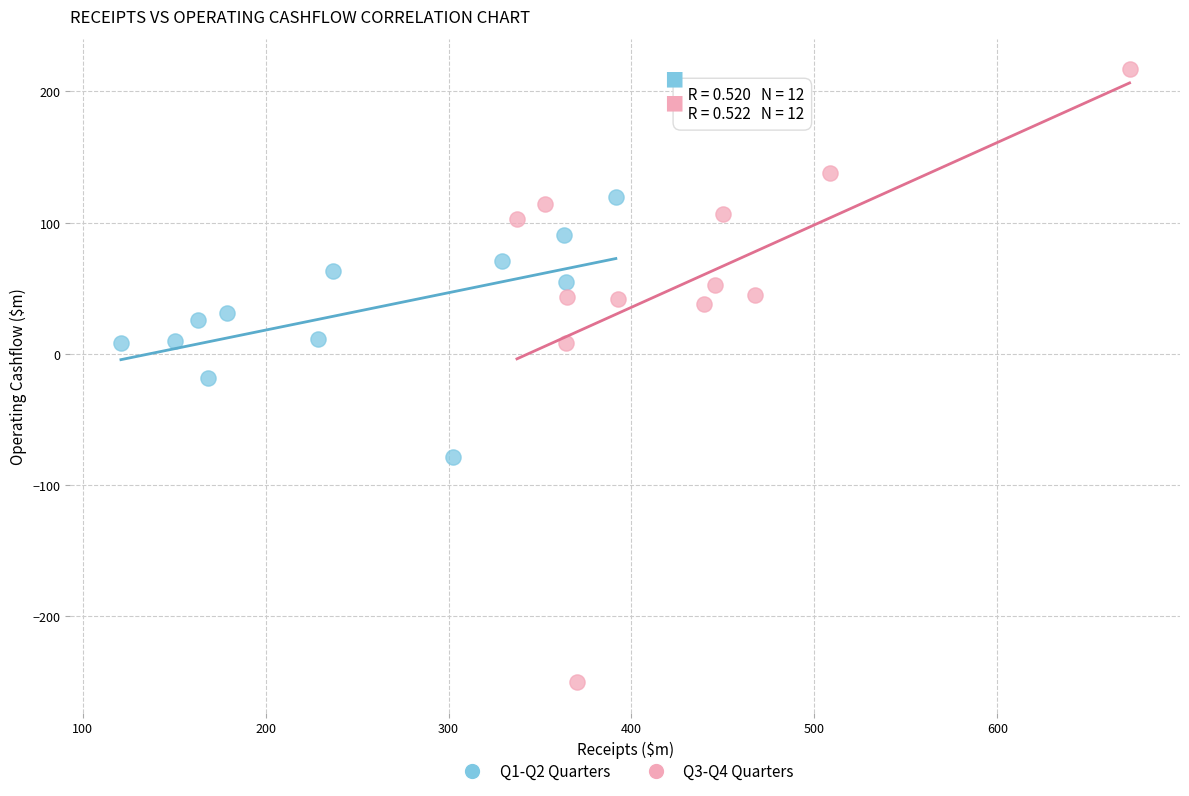

Which series reaches the maximum Y coordinate?

Q3-Q4 Quarters